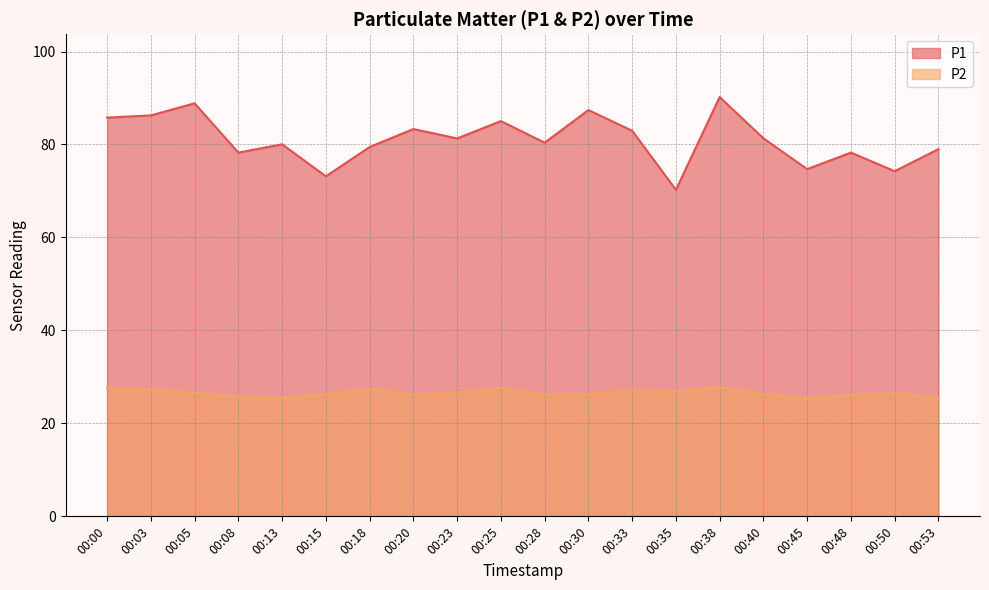

What is the maximum value shown in the chart?

90.2